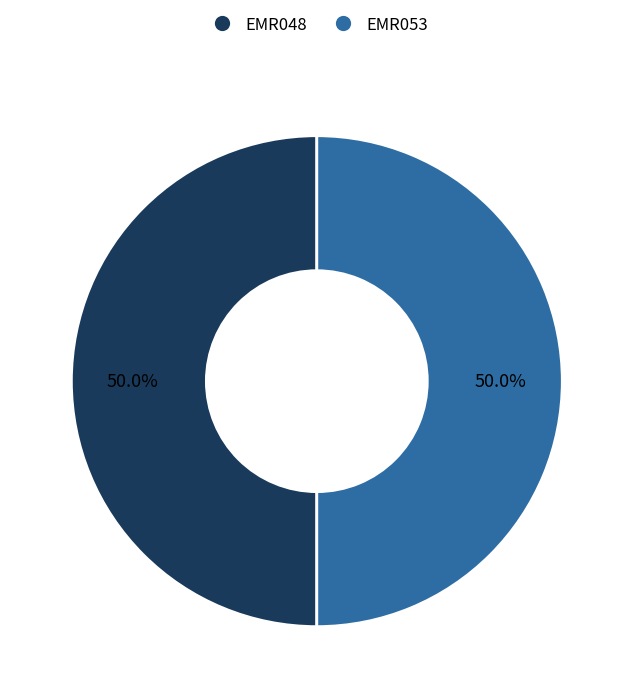

Count the number of slices in the pie.

2